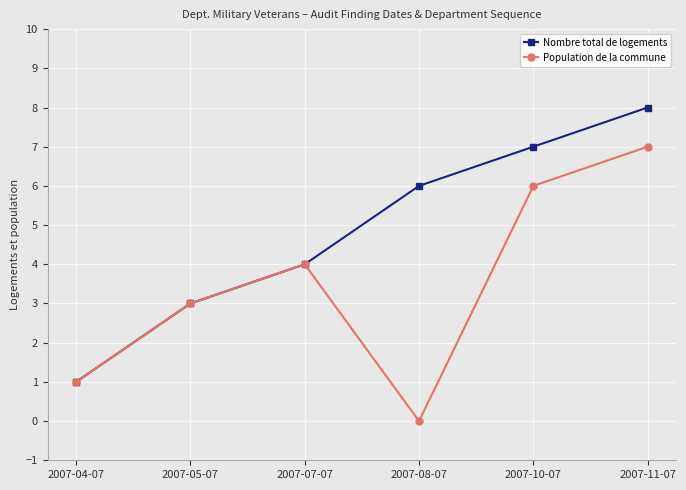

How many series are shown in this chart?

2